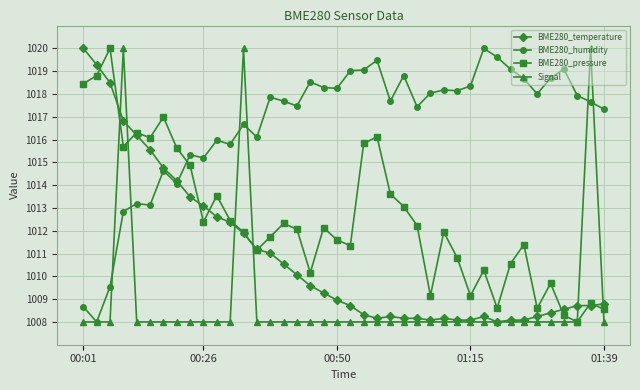

True or false: BME280_humidity and BME280_pressure intersect in this chart.

True